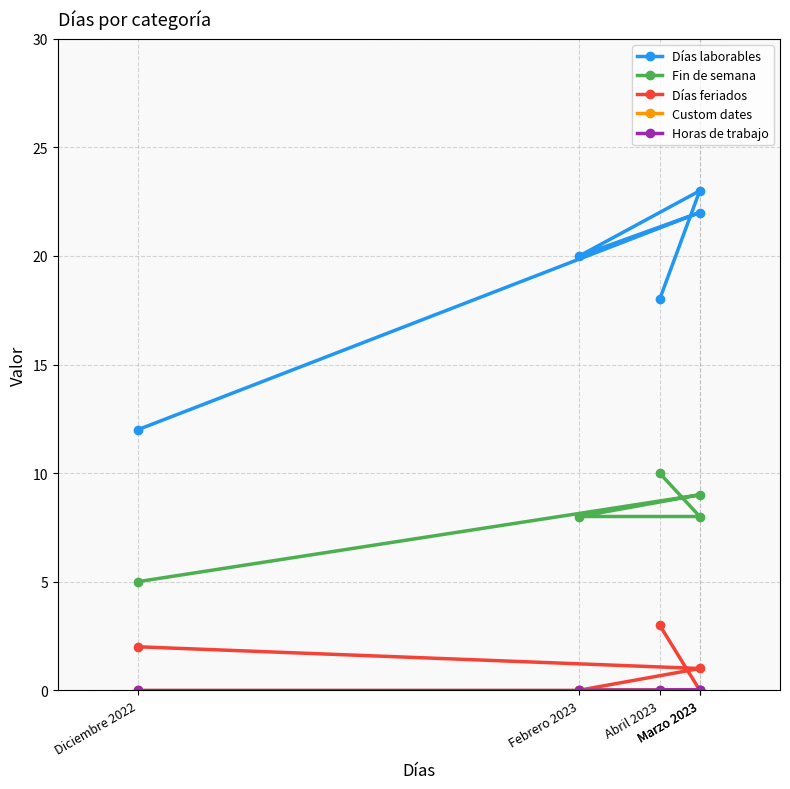

The value of Fin de semana at Marzo 2023 is 13. True or false?

False